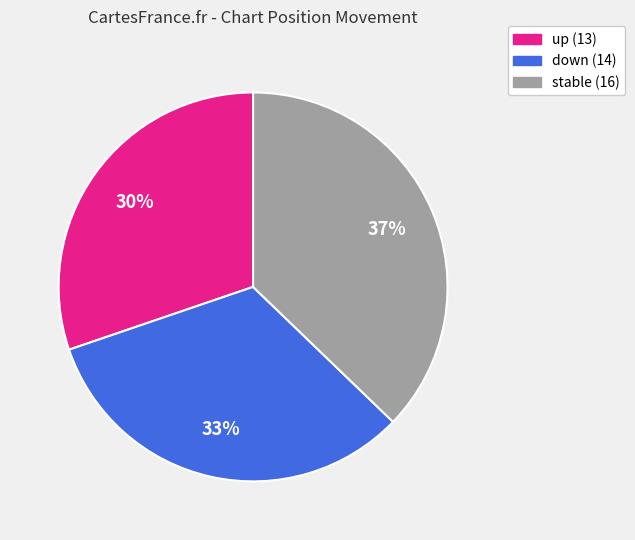

To the nearest percent, what is the difference between the largest and smallest slice percentages?

7%